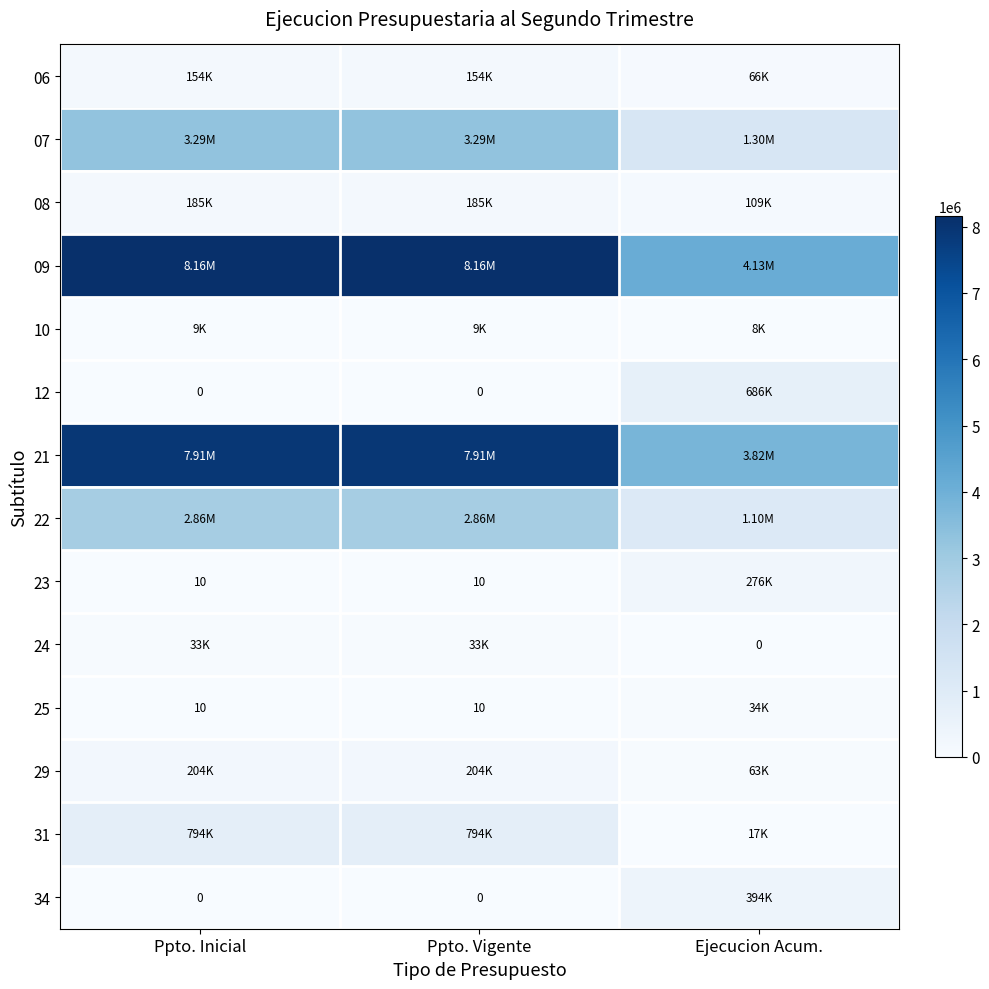

Where is 09 nearest to the value 6146479?

Ppto. Inicial